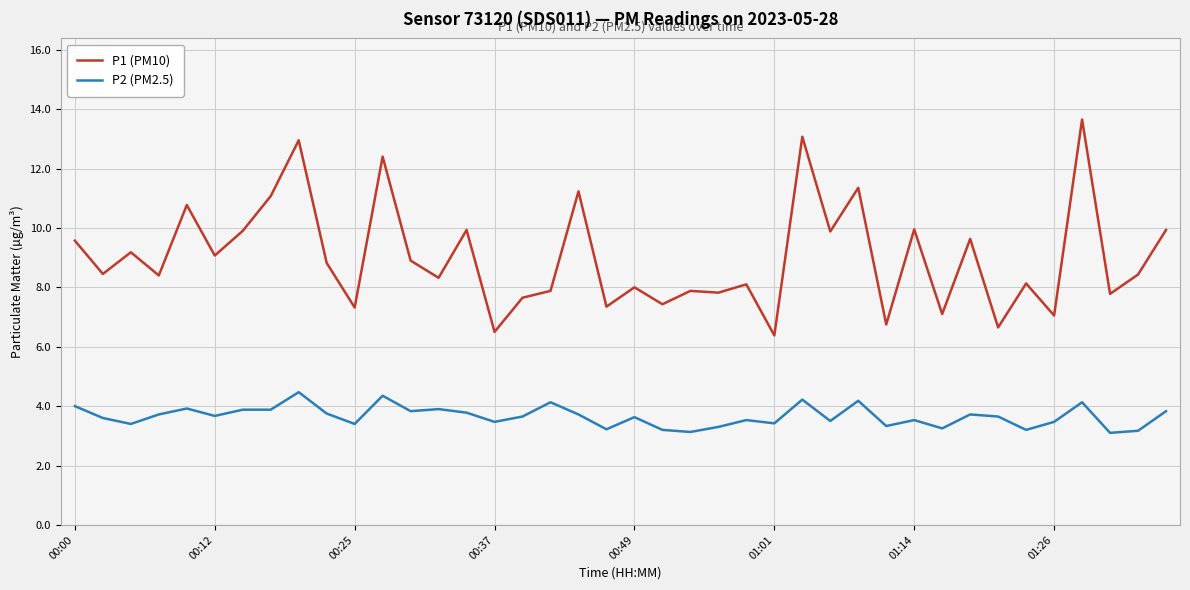

Rank the series by their maximum value, from highest to lowest.

P1 (PM10), P2 (PM2.5)